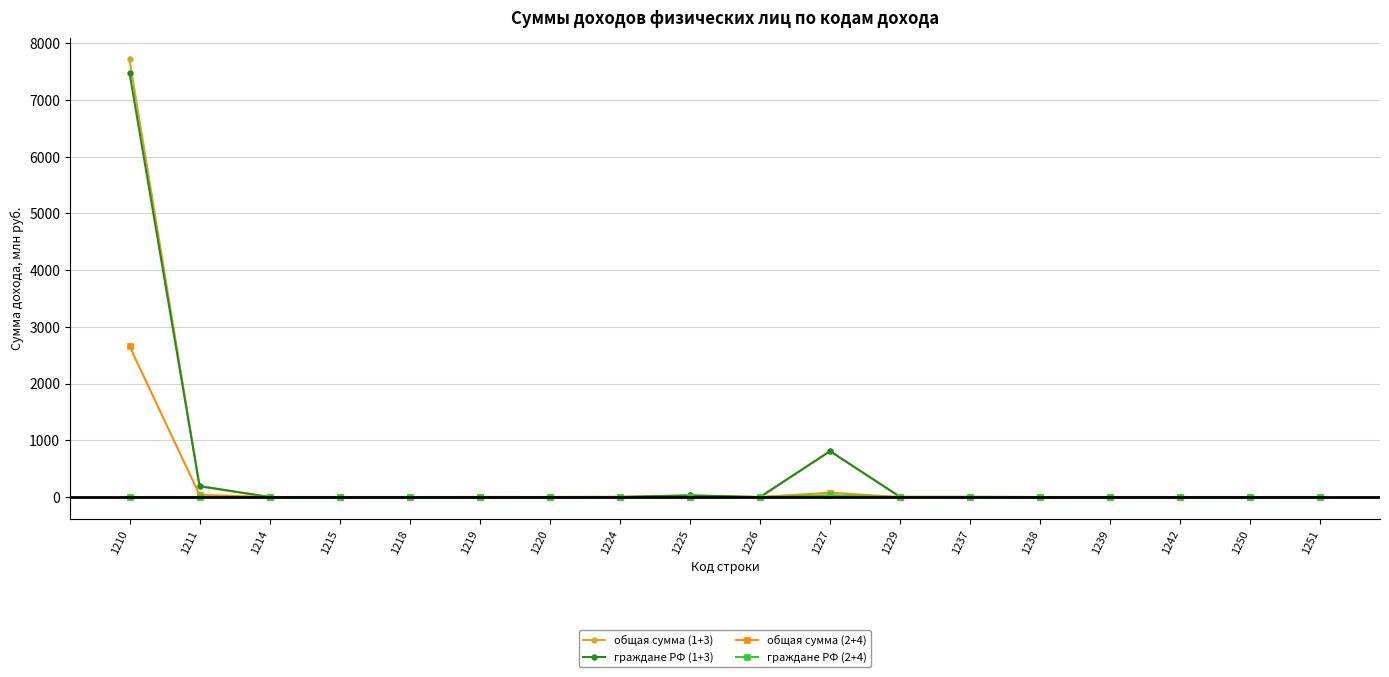

What are all the series names shown in the legend?

общая сумма (1+3), граждане РФ (1+3), общая сумма (2+4), граждане РФ (2+4)